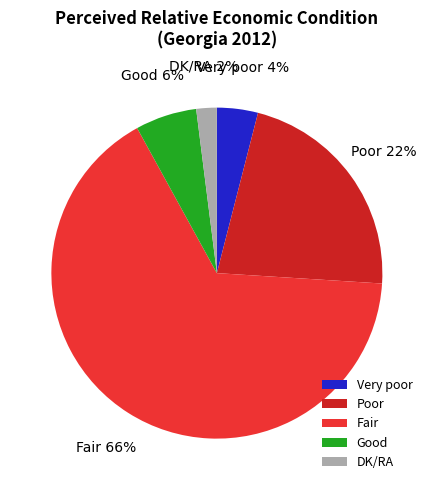

To the nearest percent, what is the combined percentage of Poor and Fair?

88%